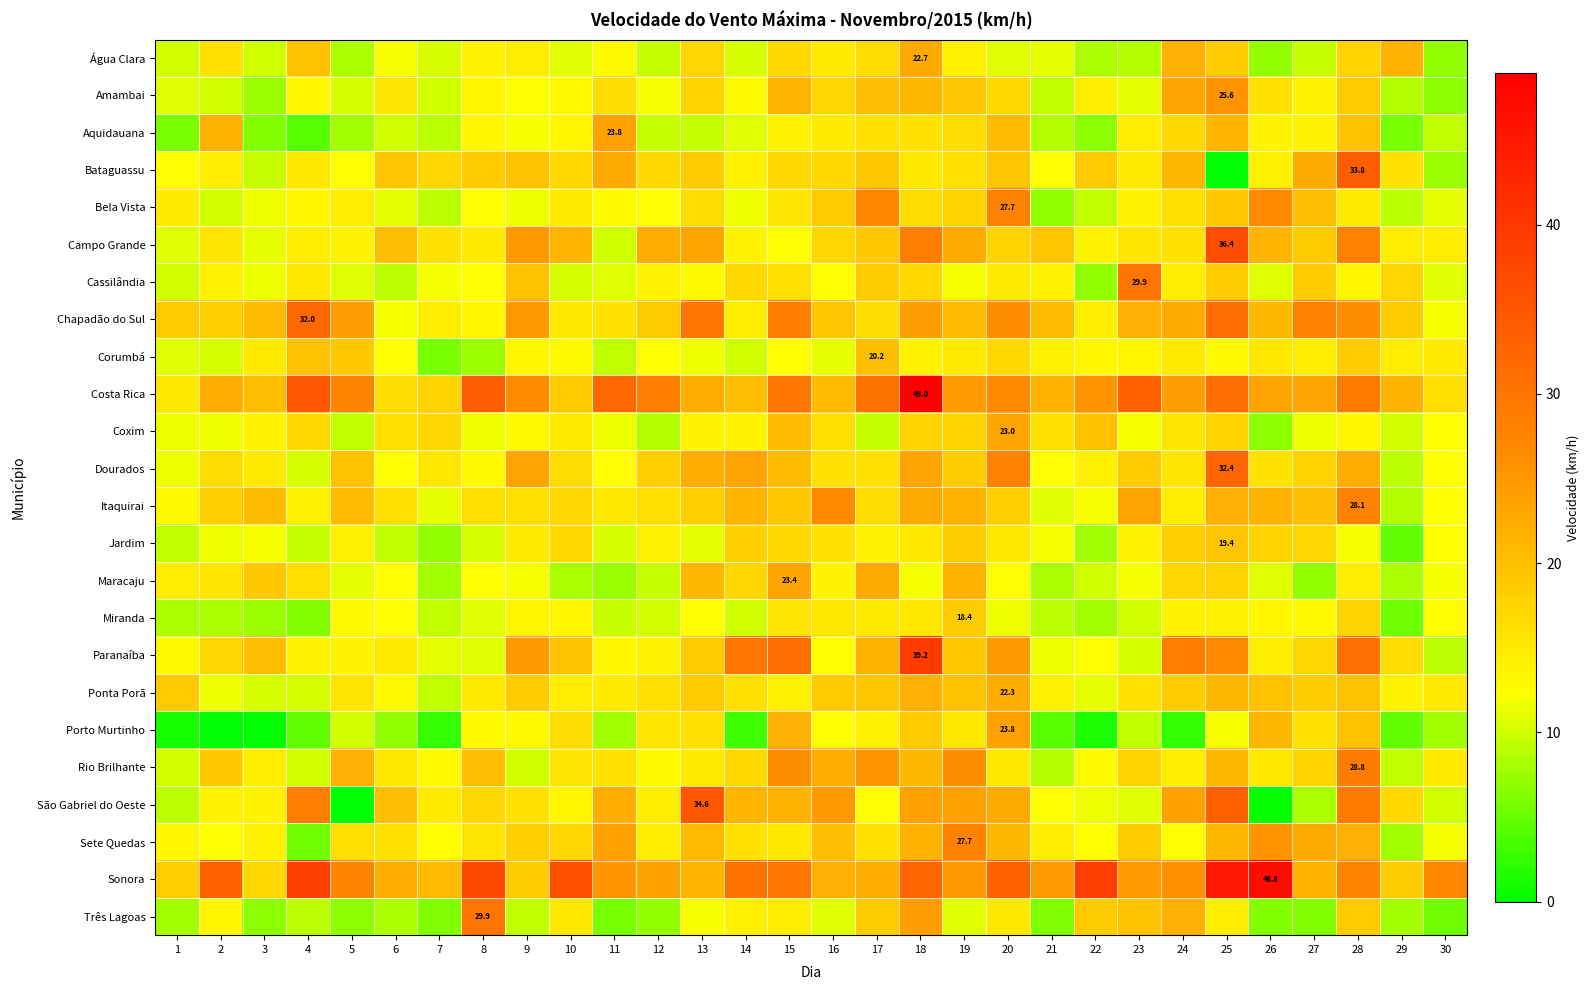

List the series in order of their peak value, lowest first.

Miranda, Jardim, Corumbá, Ponta Porã, Água Clara, Coxim, Maracaju, Aquidauana, Porto Murtinho, Amambai, Bela Vista, Sete Quedas, Itaquirai, Rio Brilhante, Cassilândia, Três Lagoas, Chapadão do Sul, Dourados, Bataguassu, São Gabriel do Oeste, Campo Grande, Paranaíba, Sonora, Costa Rica